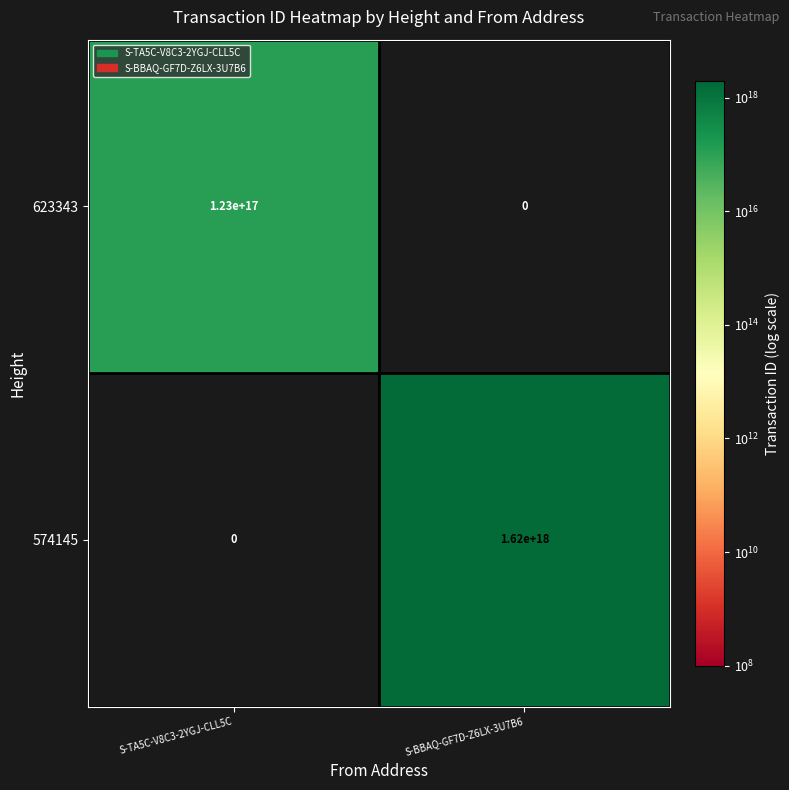

Which series has the largest total across all categories?

574145